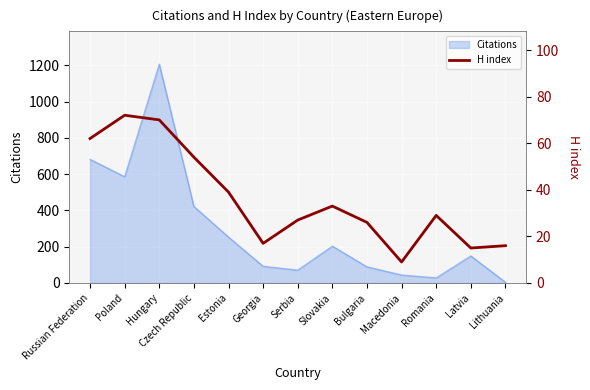

The Citations series shows 75 at Latvia. True or false?

False